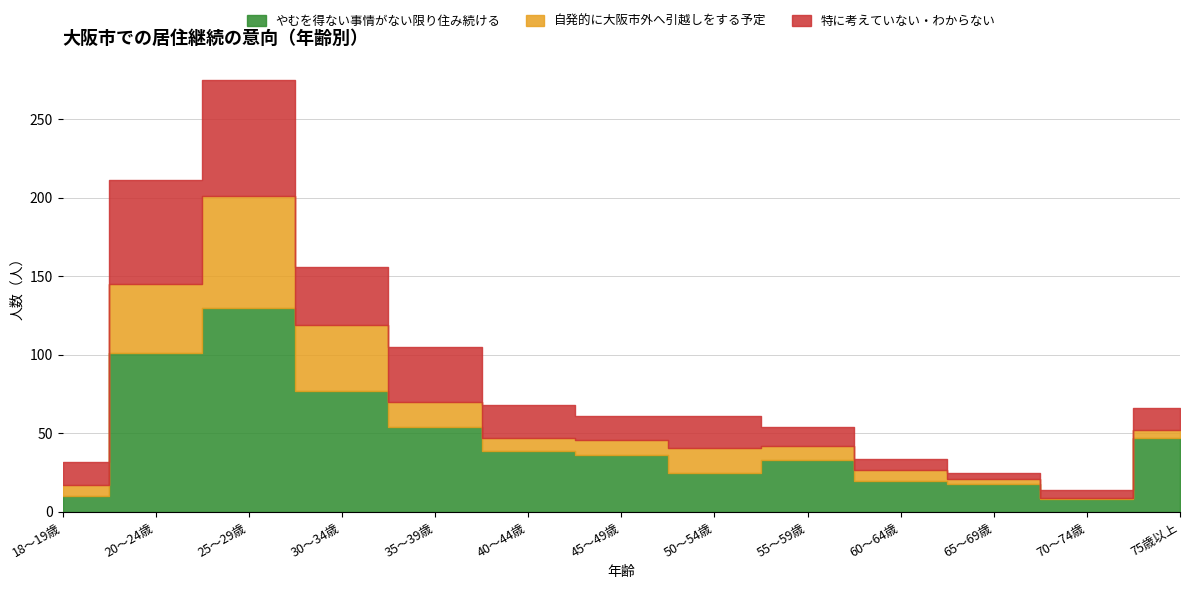

Count the number of data series in this chart.

3